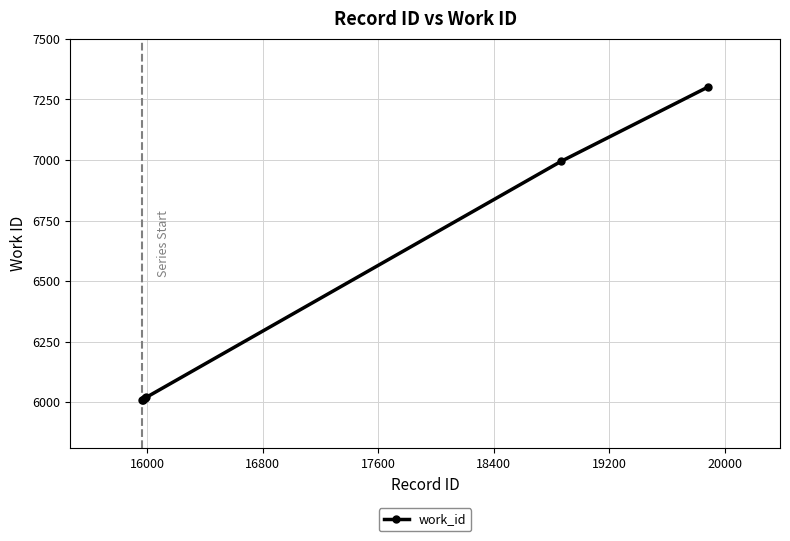

What is the minimum value shown in the chart?

6009